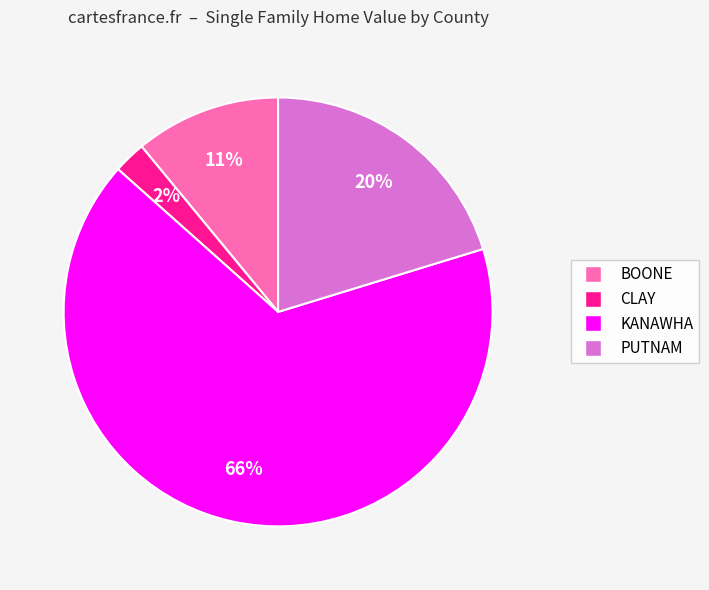

Between BOONE and CLAY, which is larger?

BOONE